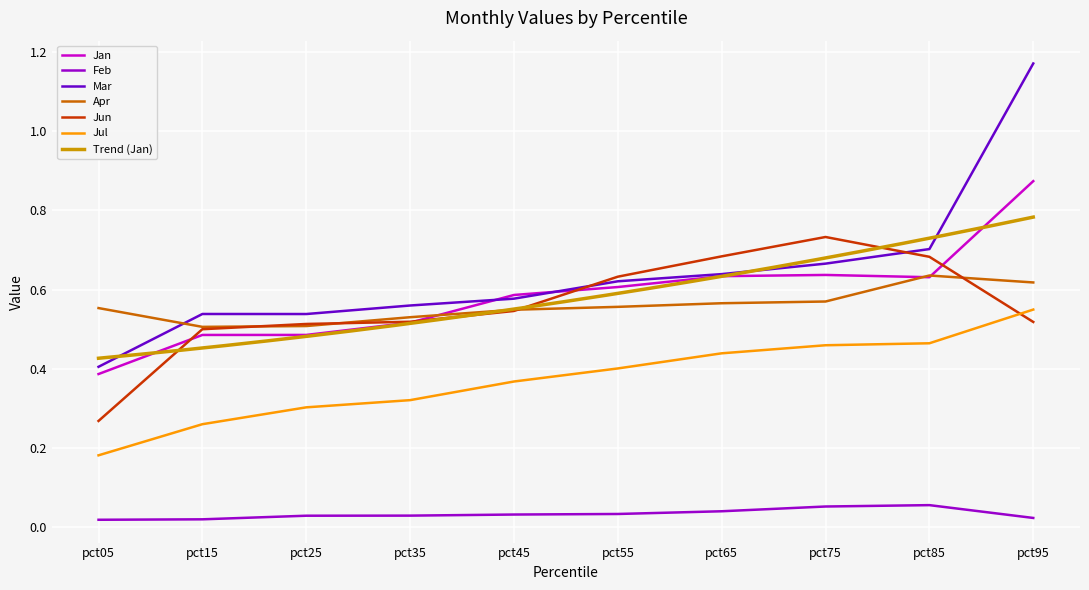

True or false: Feb and Jan cross at least once.

False